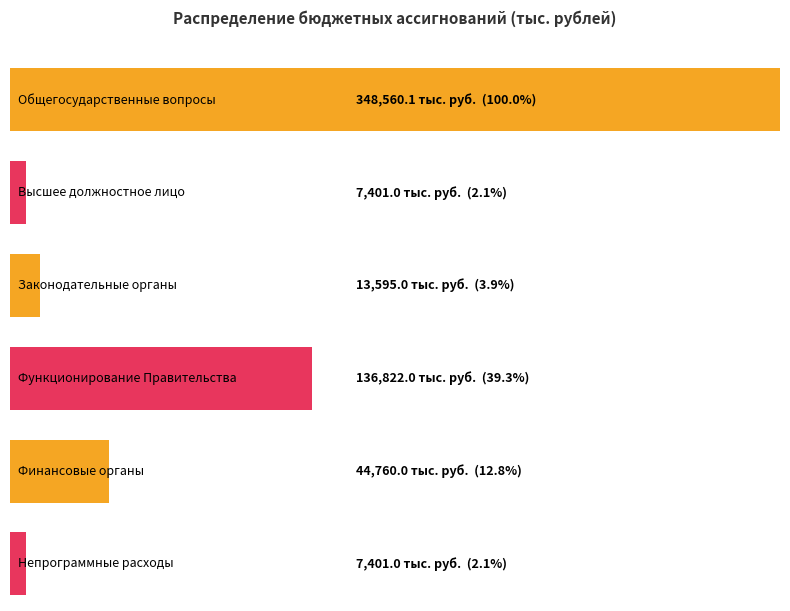

Reading left to right, extract all data points from this chart.

348560.1	7401.0	13595.0	136822.0	44760.0	7401.0